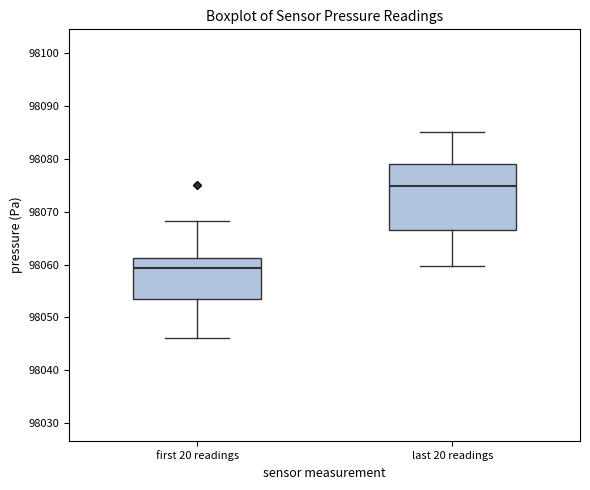

Which box is the tallest, from its lower edge to its upper edge?

last 20 readings